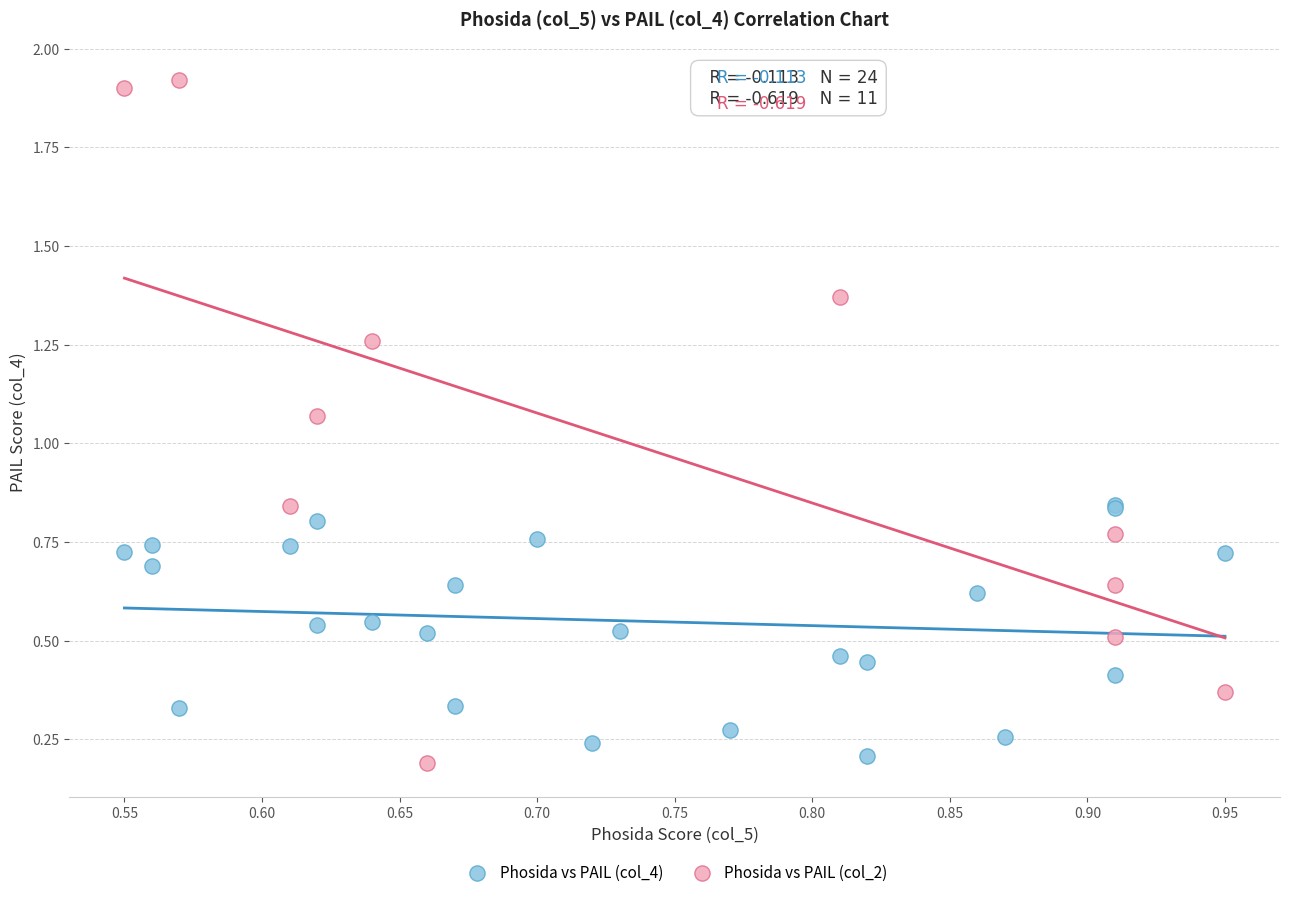

Which series has the widest spread of Y values?

Phosida vs PAIL (col_2)